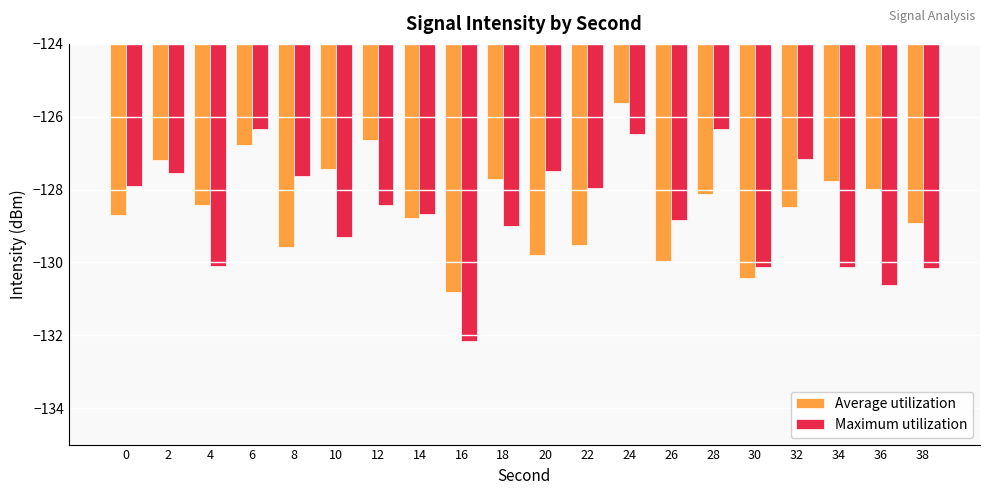

Read the Maximum utilization value at 22.

-128.0